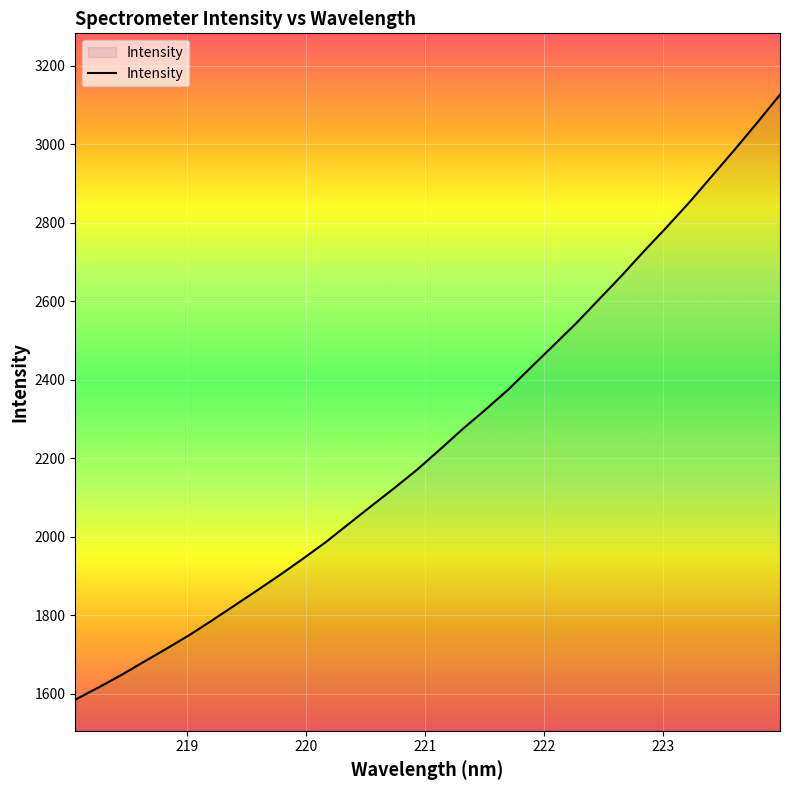

What is the difference between the maximum and minimum values?

1542.2